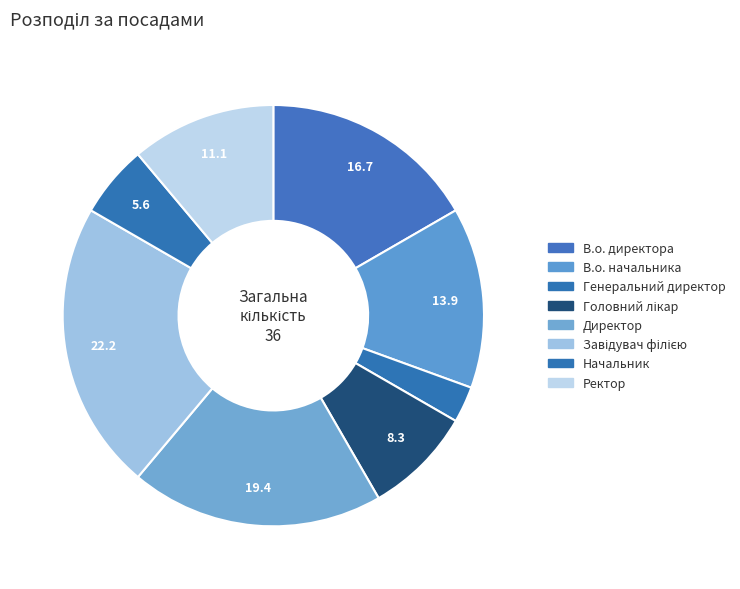

Is it true that Головний лікар is 1% of the pie?

False